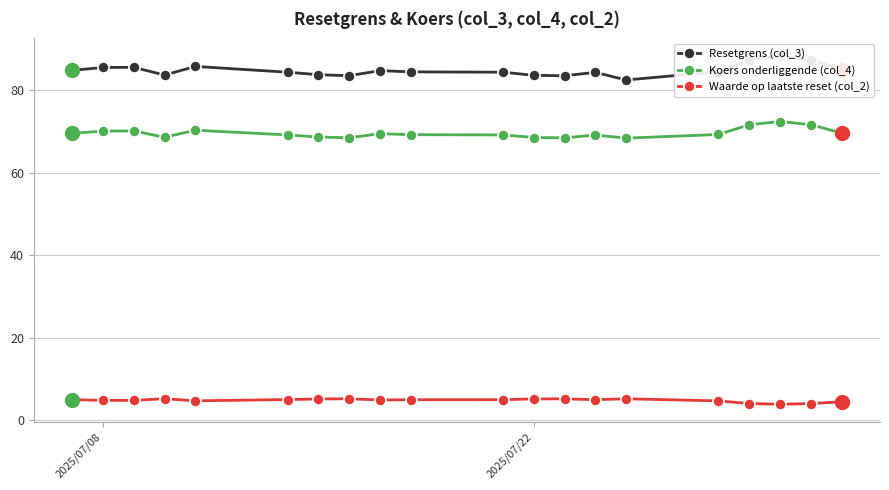

What is the minimum value for Waarde op laatste reset (col_2)?

3.9